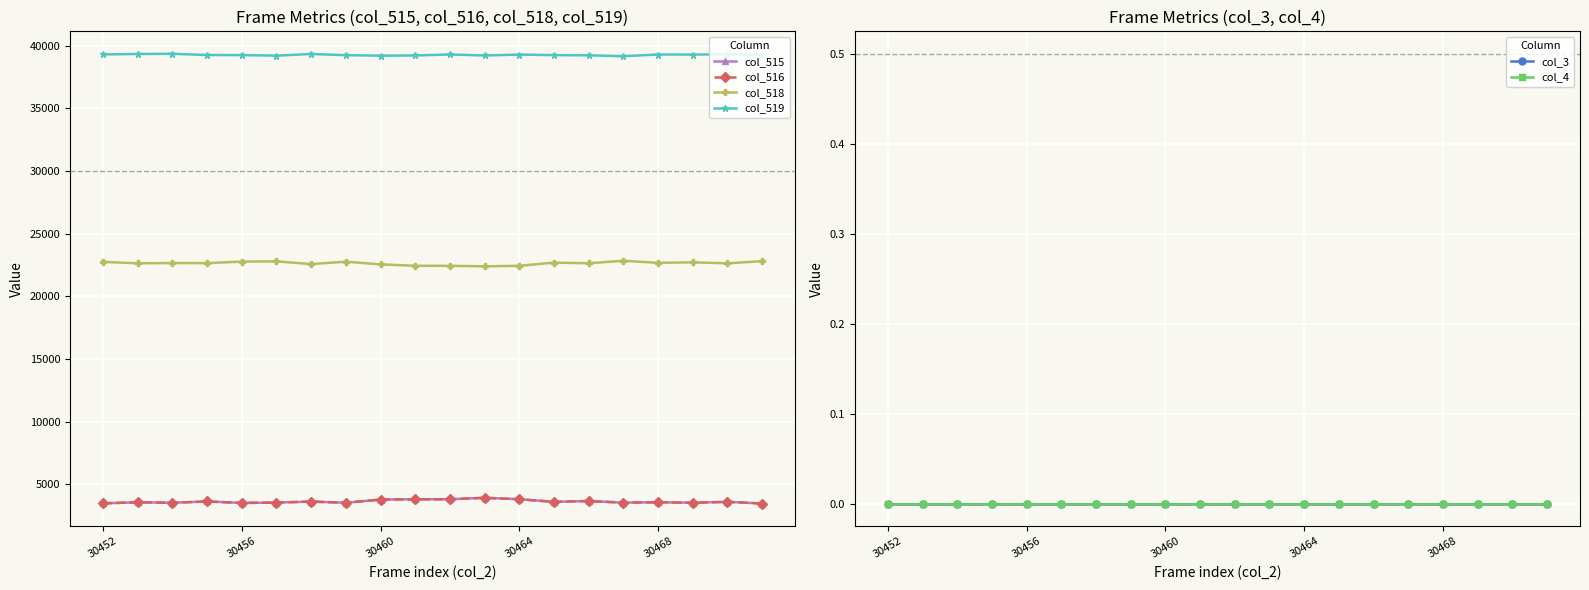

What position from the right is 15?

5